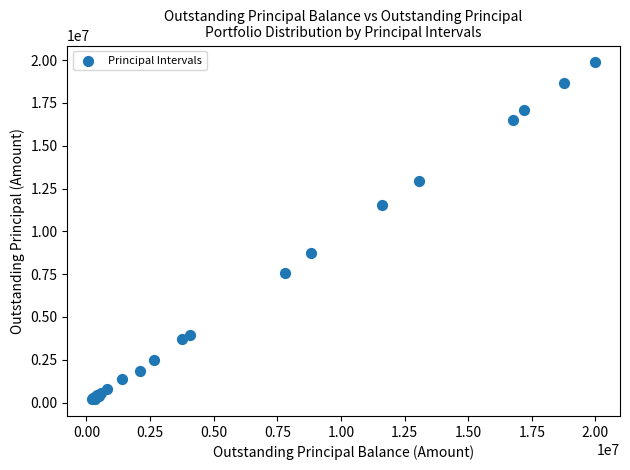

What Y value in the scatter plot is closest to 10037028?

8753964.3